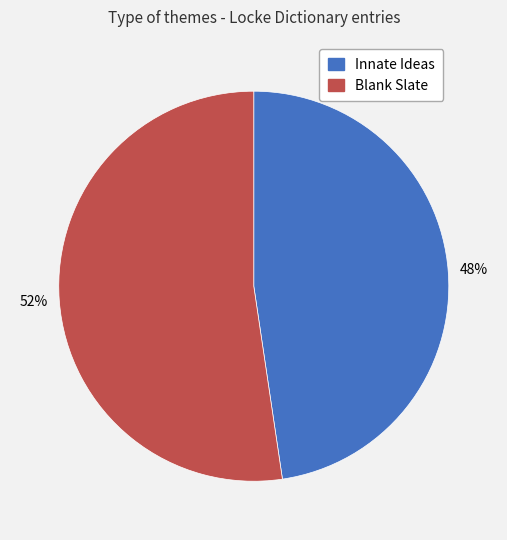

Does Blank Slate account for over 50% of the chart?

Yes